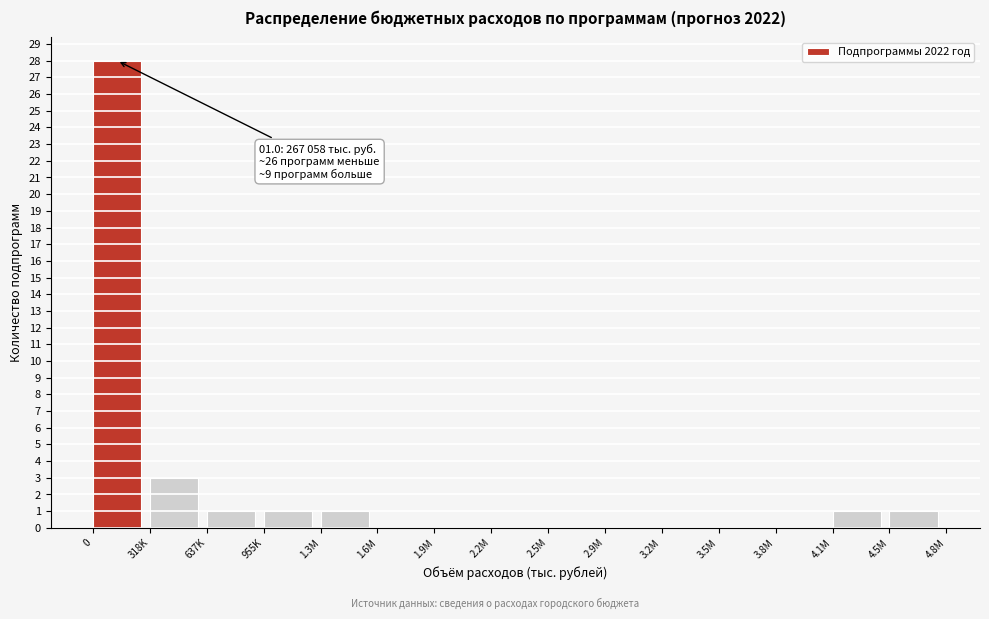

Reading left to right, list all the values displayed in this chart.

0=28	318K=3	637K=1	955K=1	1.3M=1	1.6M=0	1.9M=0	2.2M=0	2.5M=0	2.9M=0	3.2M=0	3.5M=0	3.8M=0	4.1M=1	4.5M=1